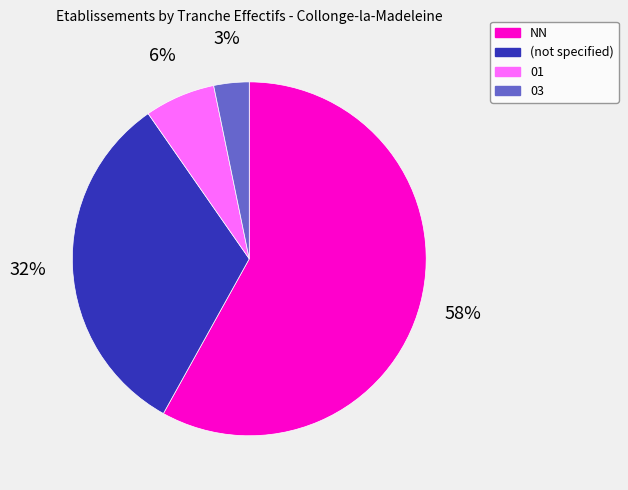

How many segments does this pie chart have?

4